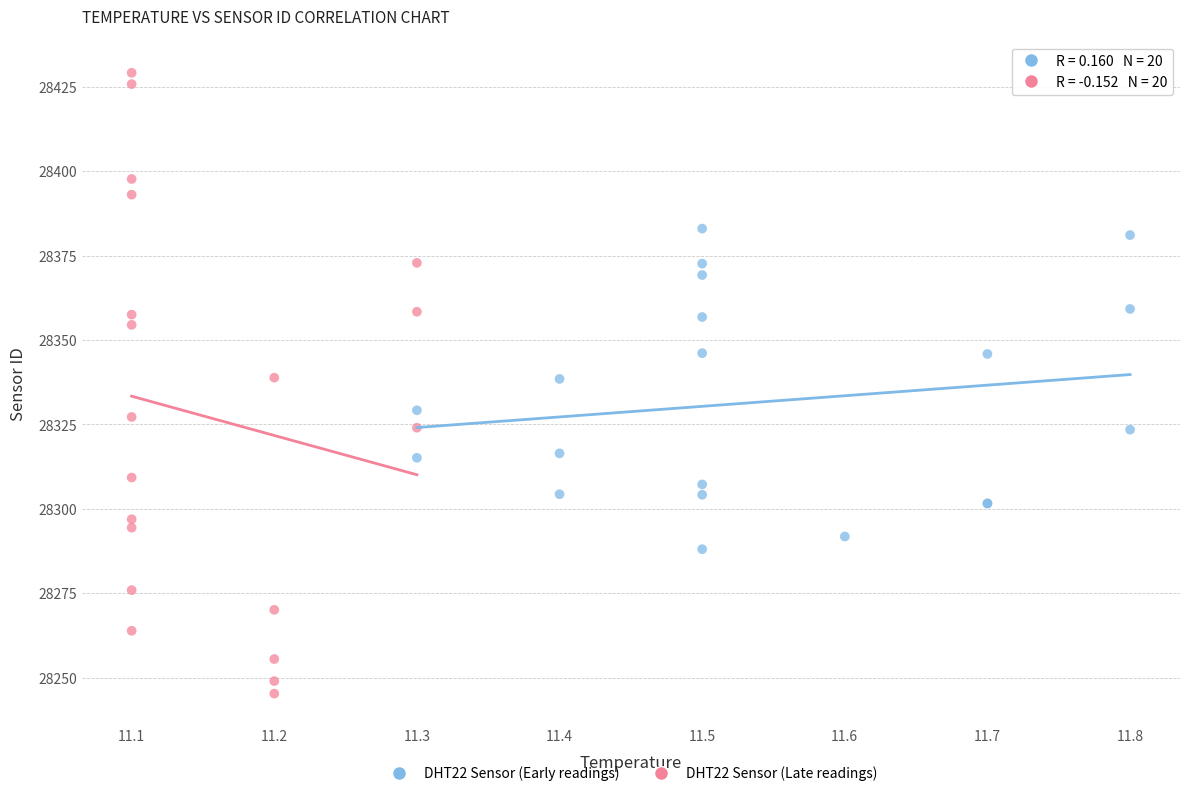

What are all the series names shown in the legend?

DHT22 Sensor (Early readings), DHT22 Sensor (Late readings)